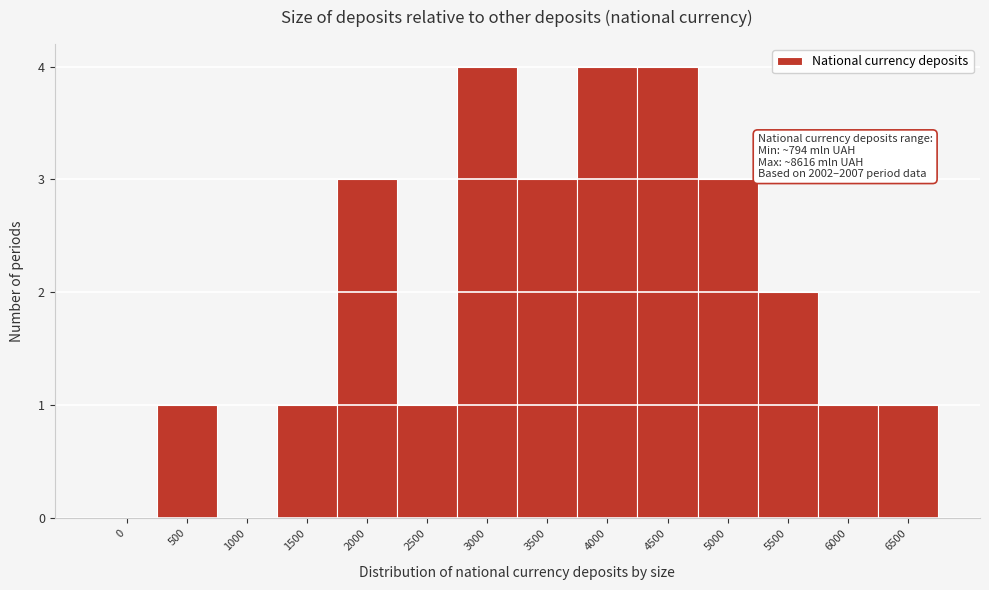

Reading right to left, list all the values displayed in this chart.

6500=1	6000=1	5500=2	5000=3	4500=4	4000=4	3500=3	3000=4	2500=1	2000=3	1500=1	1000=0	500=1	0=0